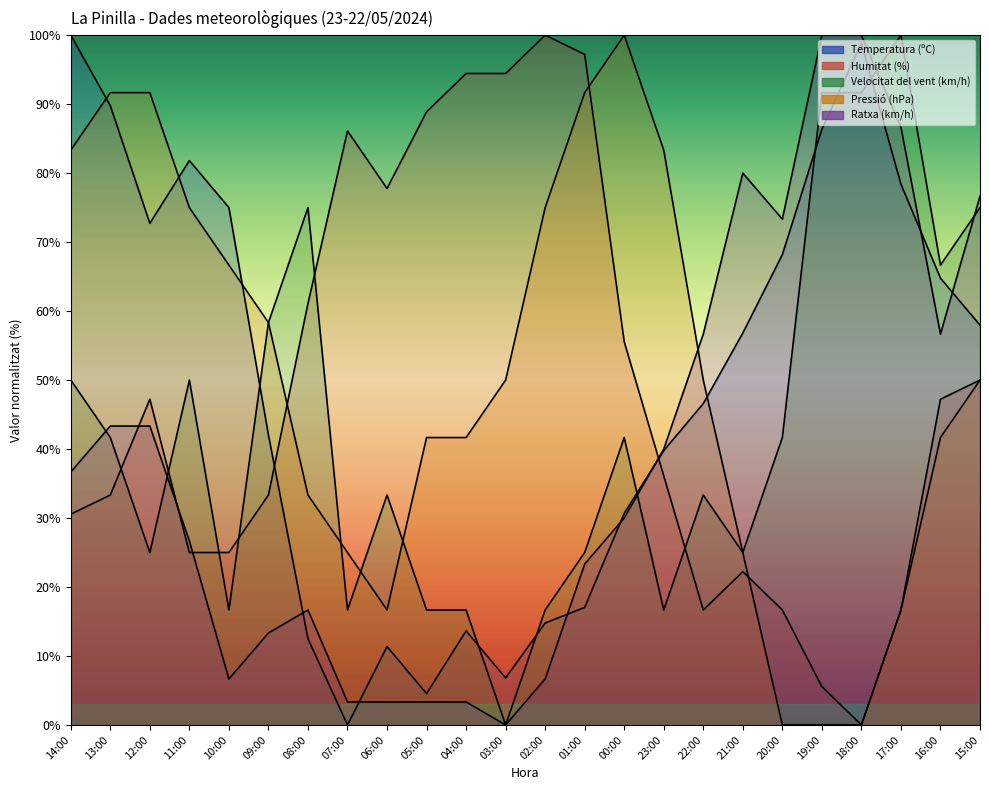

How many values in the Ratxa (km/h) series exceed 36?

12